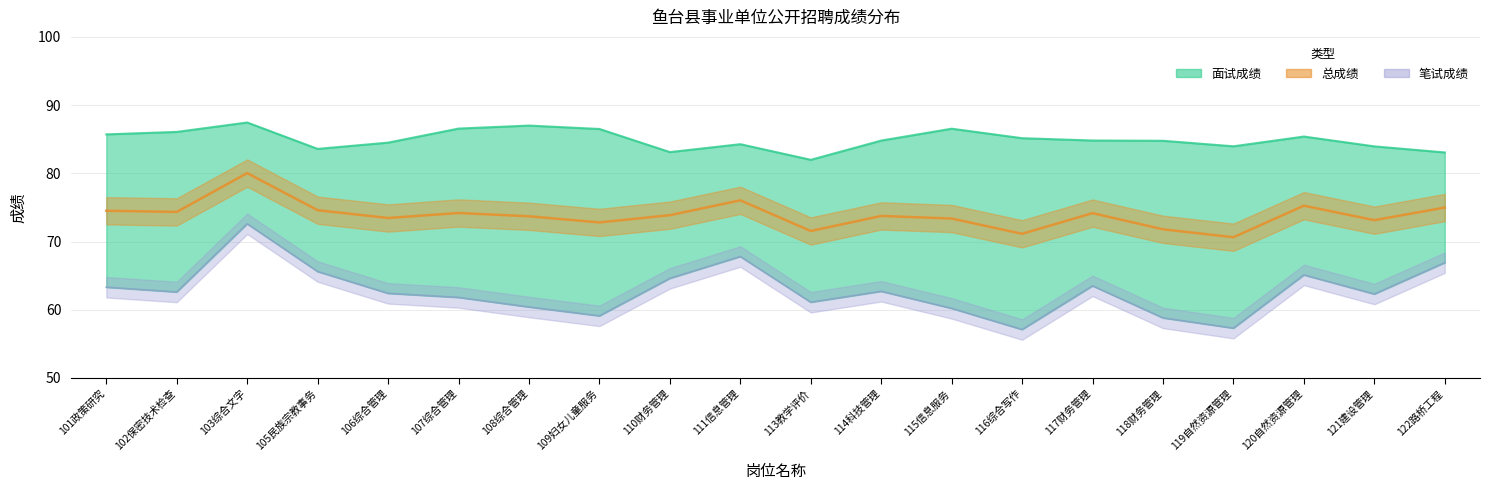

At which category does 笔试成绩 reach its first local valley?

102保密技术检查